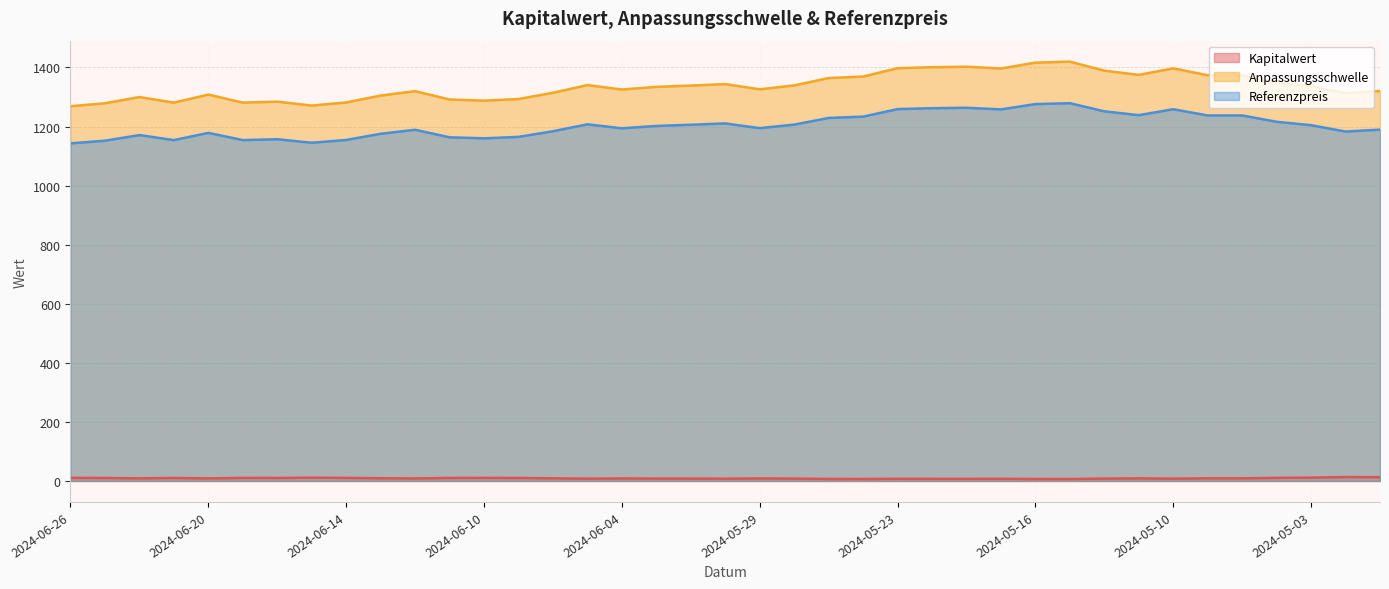

What is the lowest value of the Anpassungsschwelle series?

1268.7